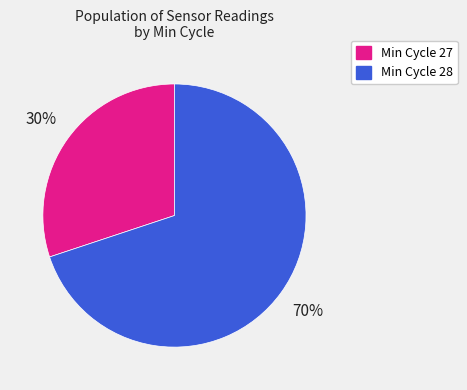

Is there a majority slice in this chart?

Yes